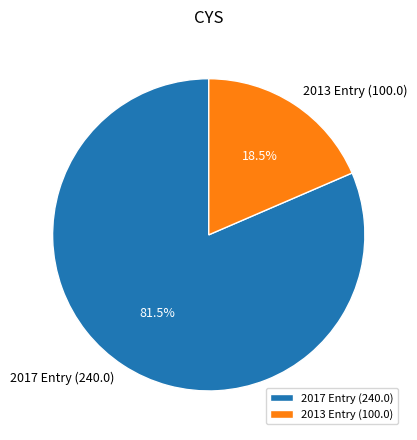

Which category has the biggest portion of the pie?

2017 Entry (240.0)